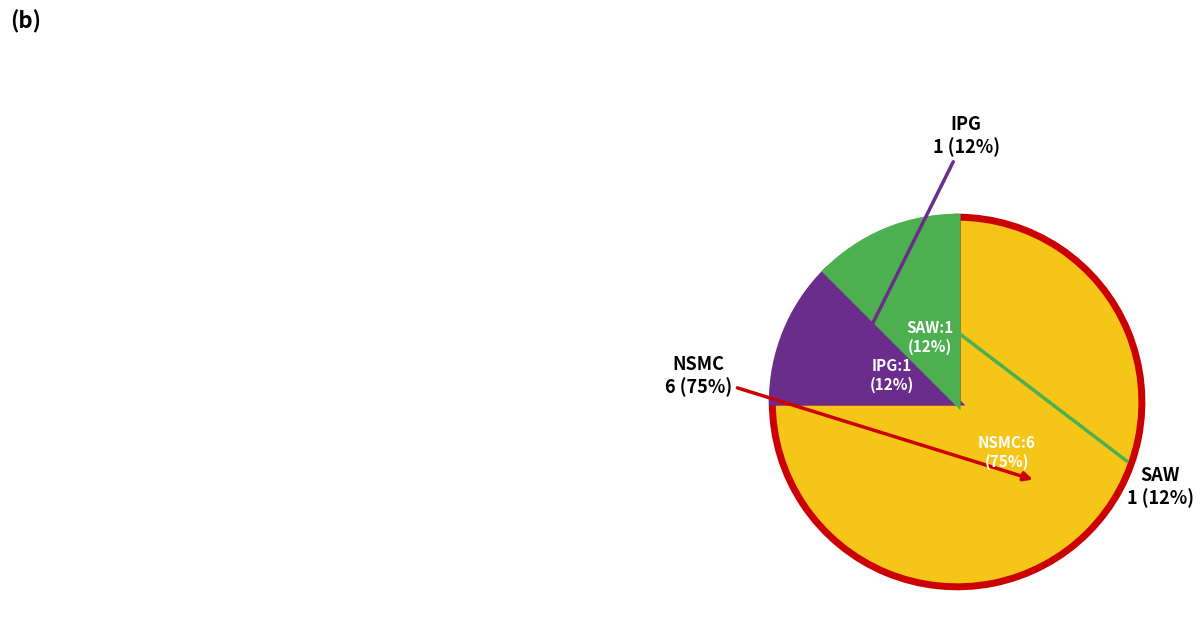

Which slice is the smallest?

IPG